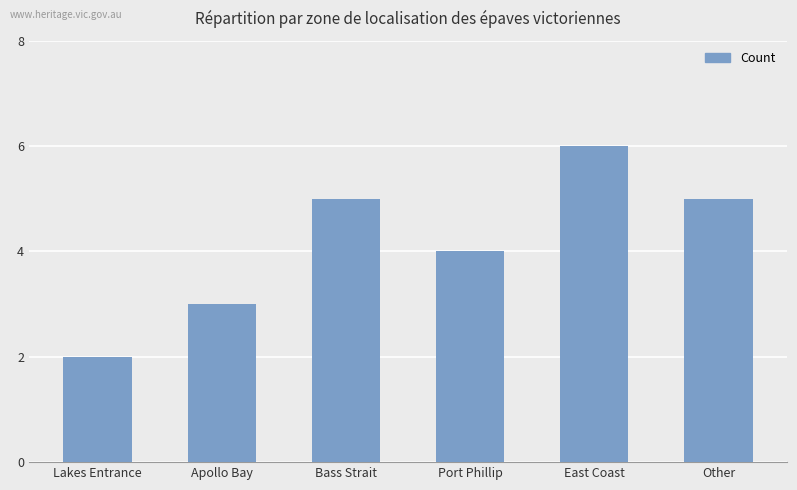

How many bars are there in total?

6